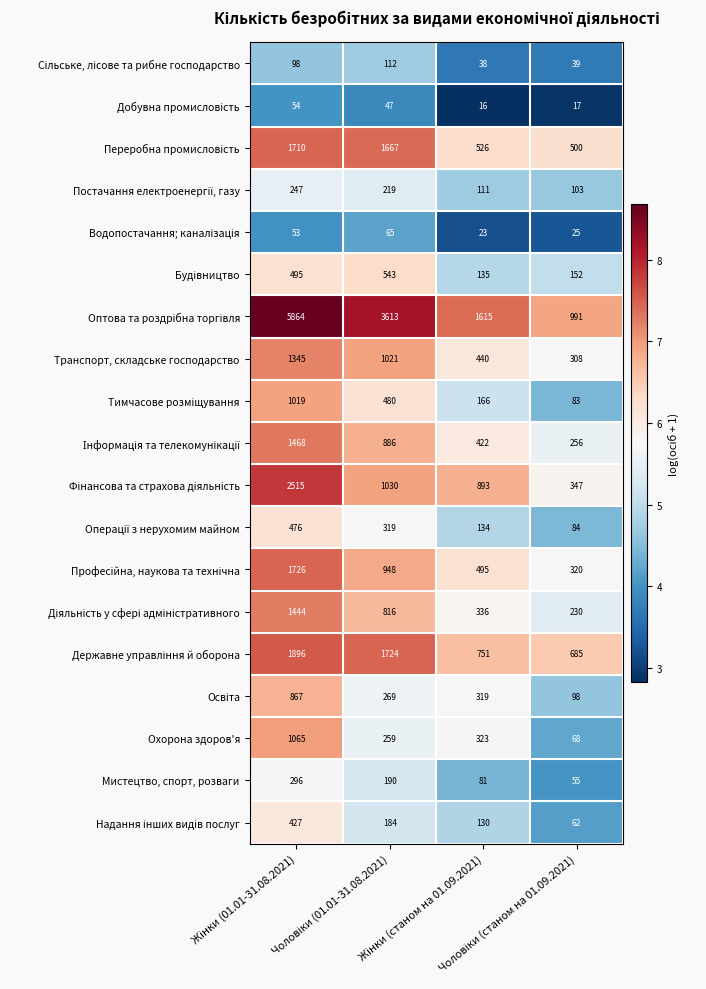

What is the maximum value shown in the chart?

5864